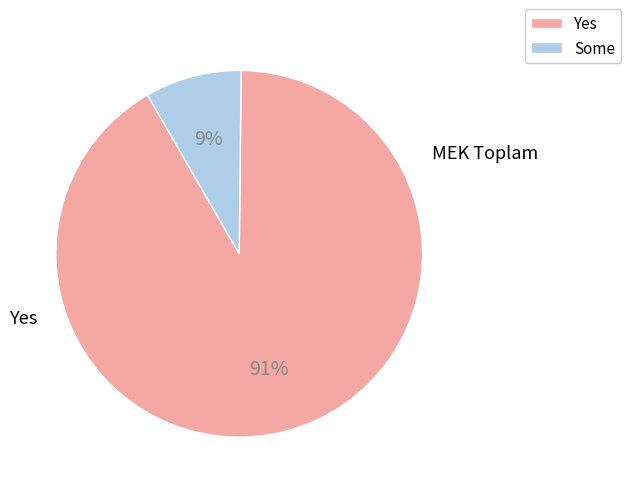

Does any single category account for the majority?

Yes